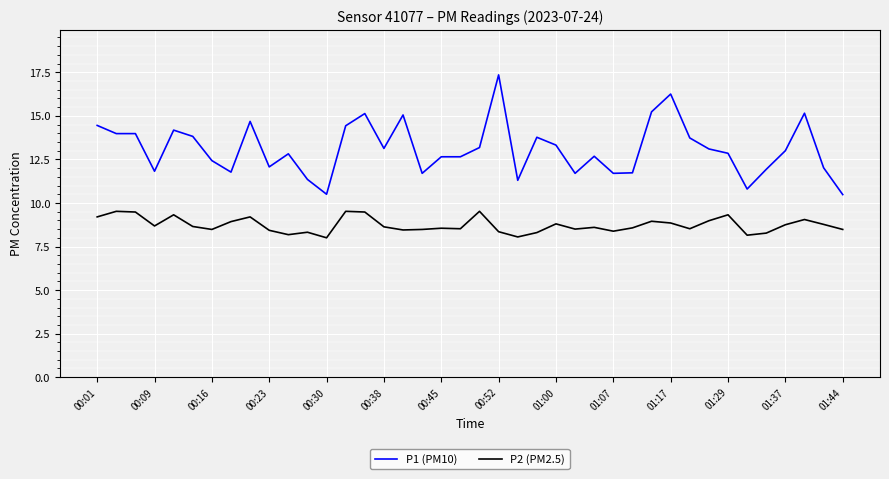

Which series has the largest total across all categories?

P1 (PM10)